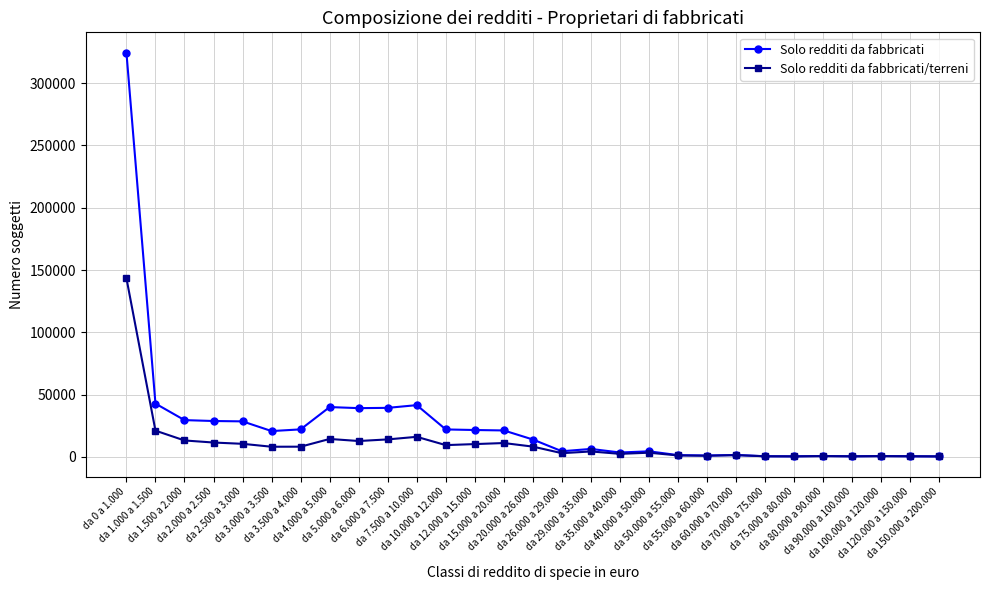

What is the difference between the maximum and minimum values in the Solo redditi da fabbricati/terreni series?

143029